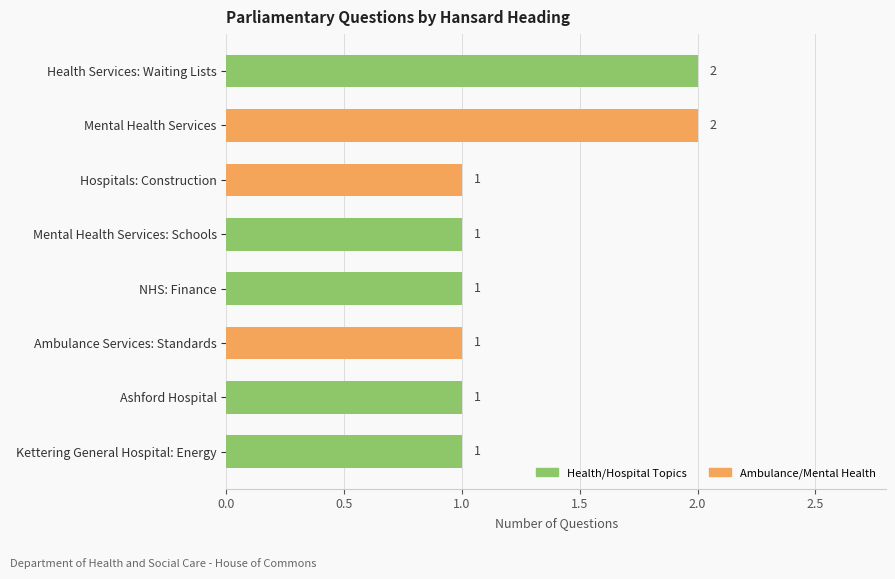

Approximately how many times larger is the value at Ashford Hospital compared to Ambulance Services: Standards?

1.0